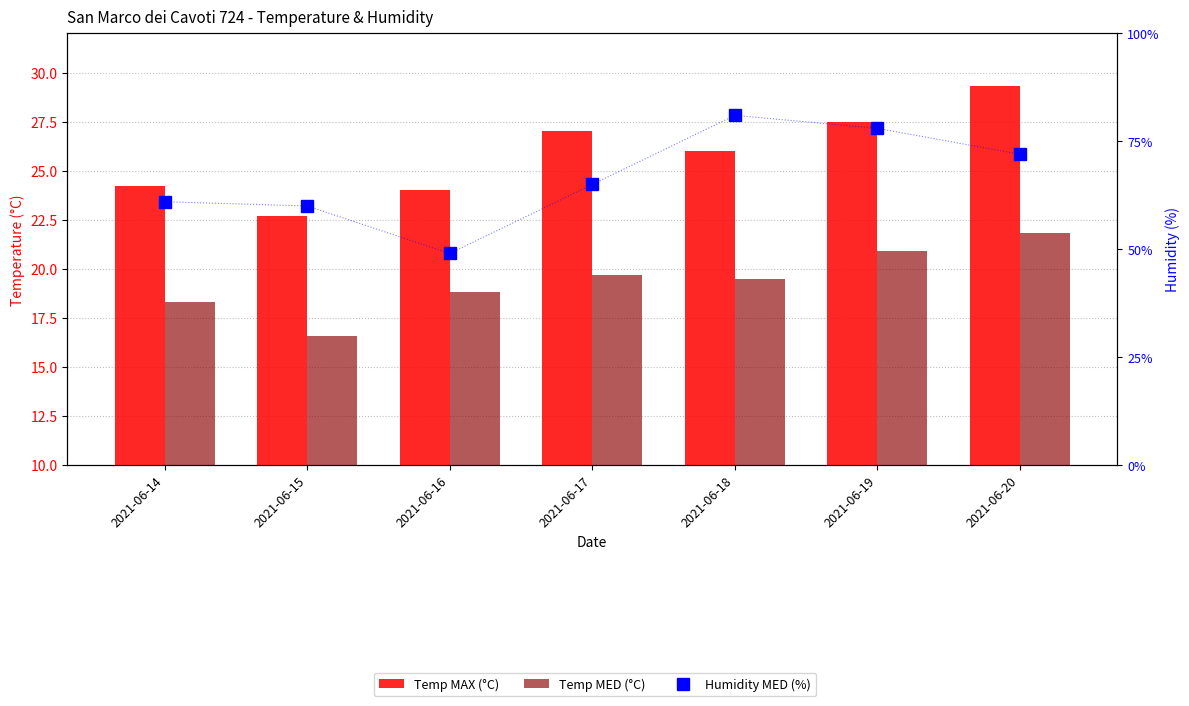

How many groups of bars are there?

7